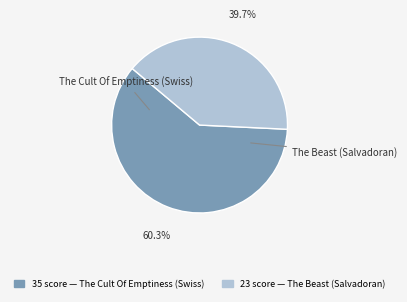

Does any single category account for the majority?

Yes